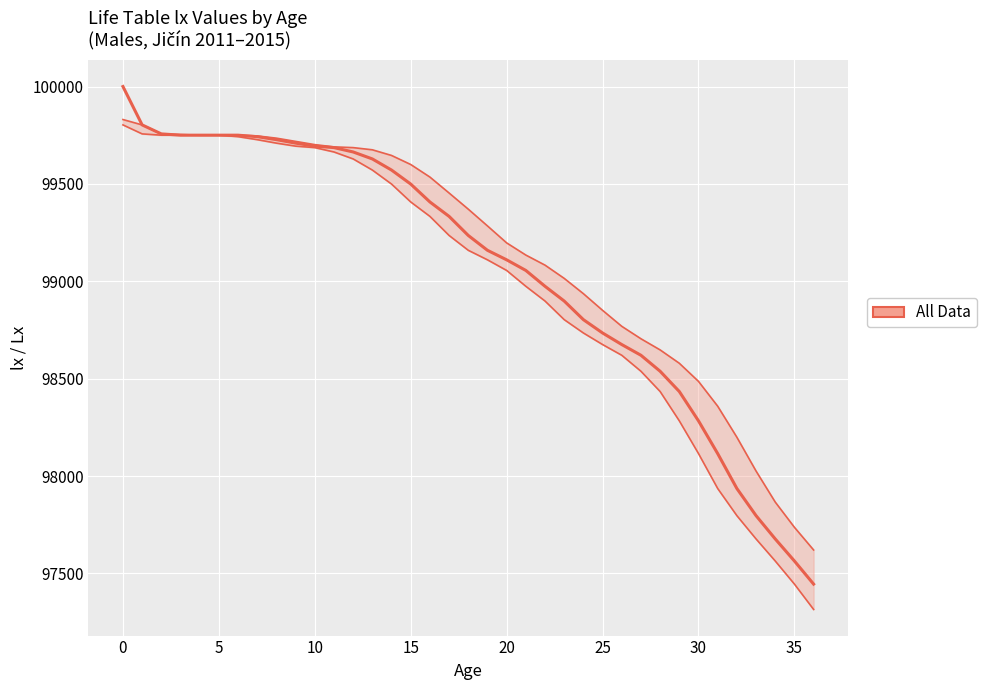

True or false: lx and Lx intersect in this chart.

False